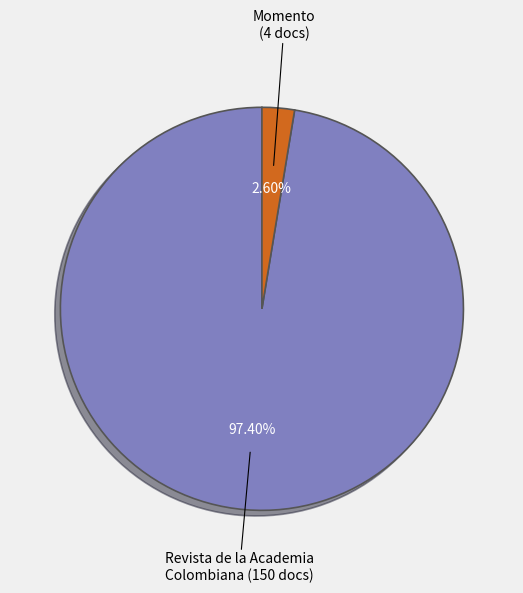

How many slices are in this pie chart?

2